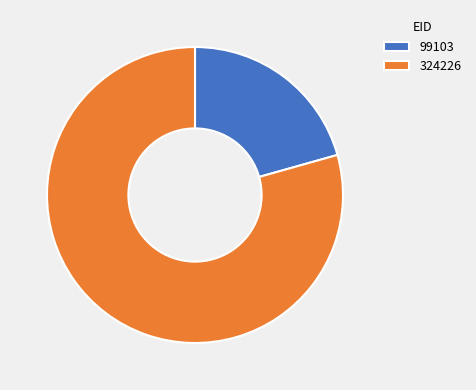

Rank the categories by value from lowest to highest.

99103, 324226